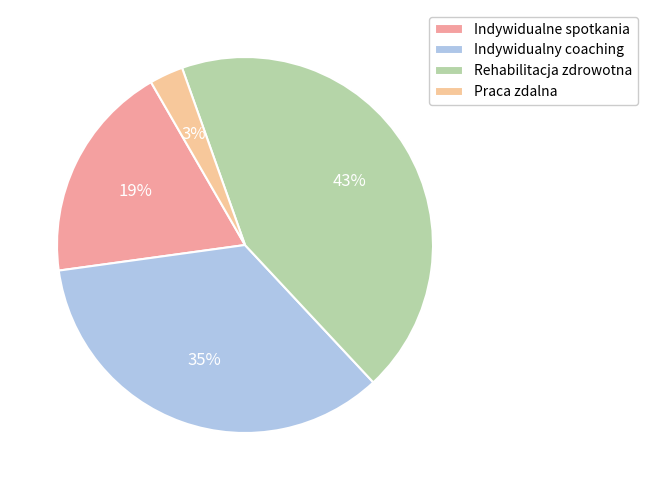

What is the smallest slice in the pie chart?

Praca zdalna